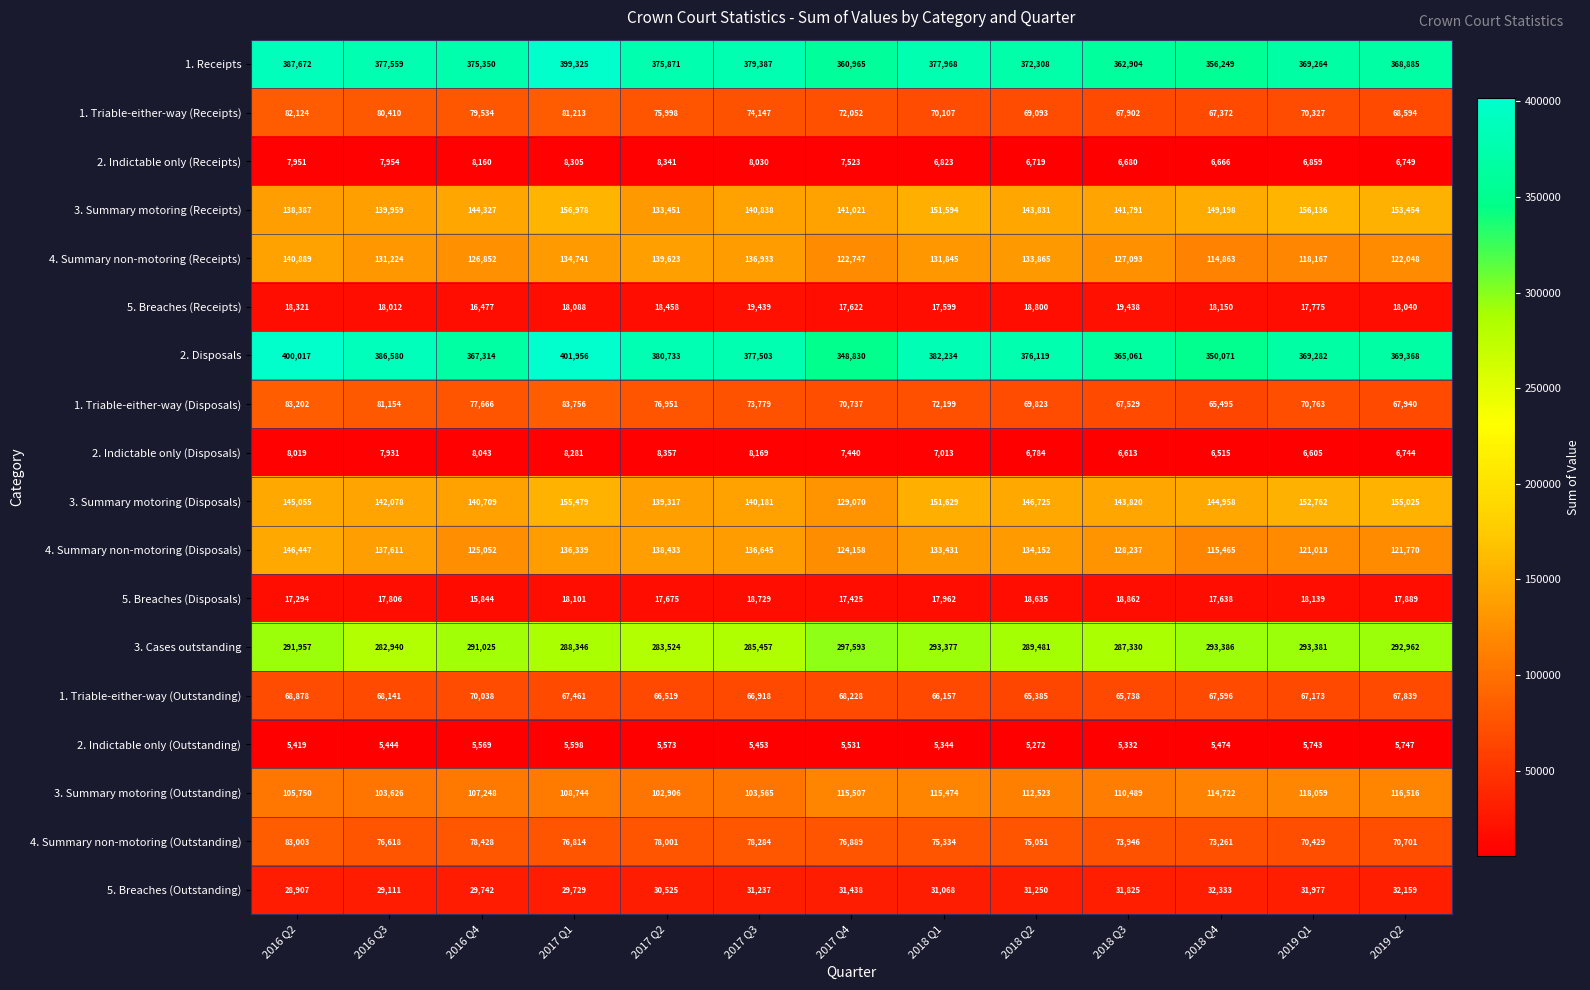

At which category is the sum across all series the highest?

2017 Q1